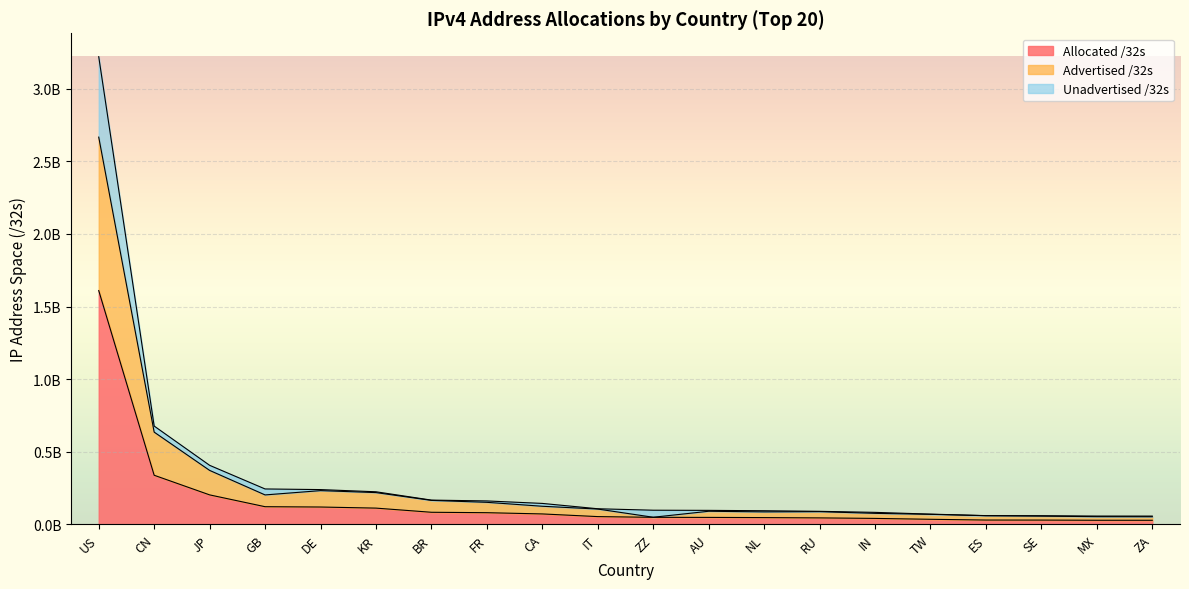

List the series in order of their peak value, lowest first.

Allocated /32s, Advertised /32s, Unadvertised /32s